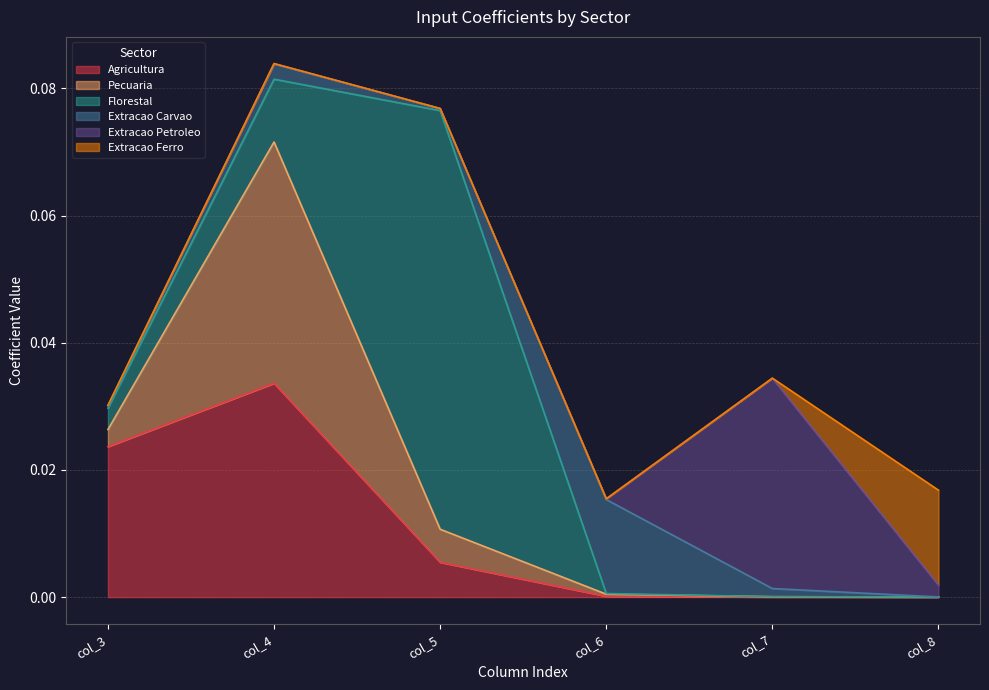

How many intersections are there between Agricultura and Extracao Petroleo?

1